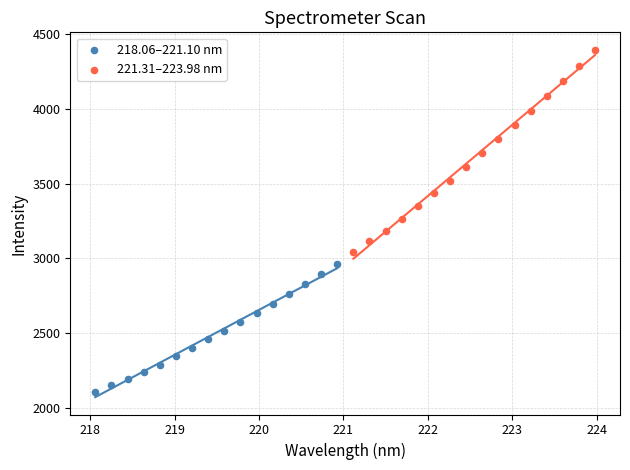

Which series reaches the maximum Y coordinate?

221.31–223.98 nm